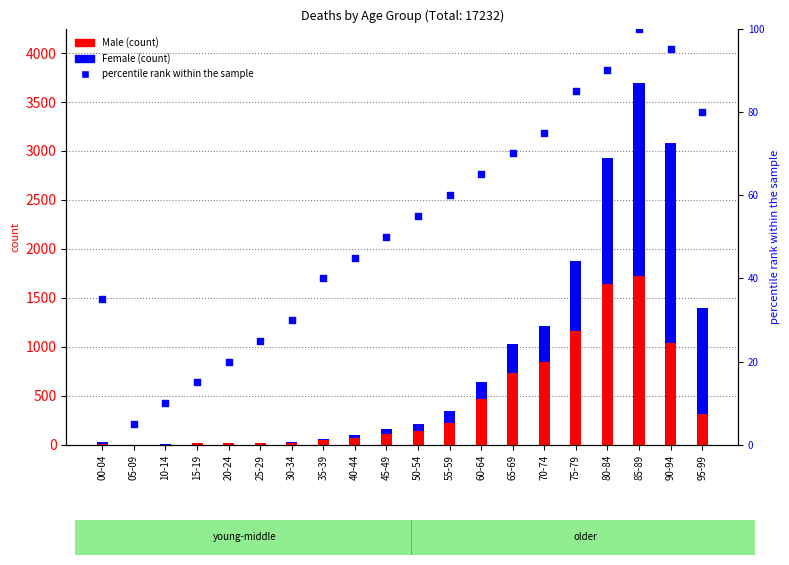

At how many categories does at least one series exceed 542?

7